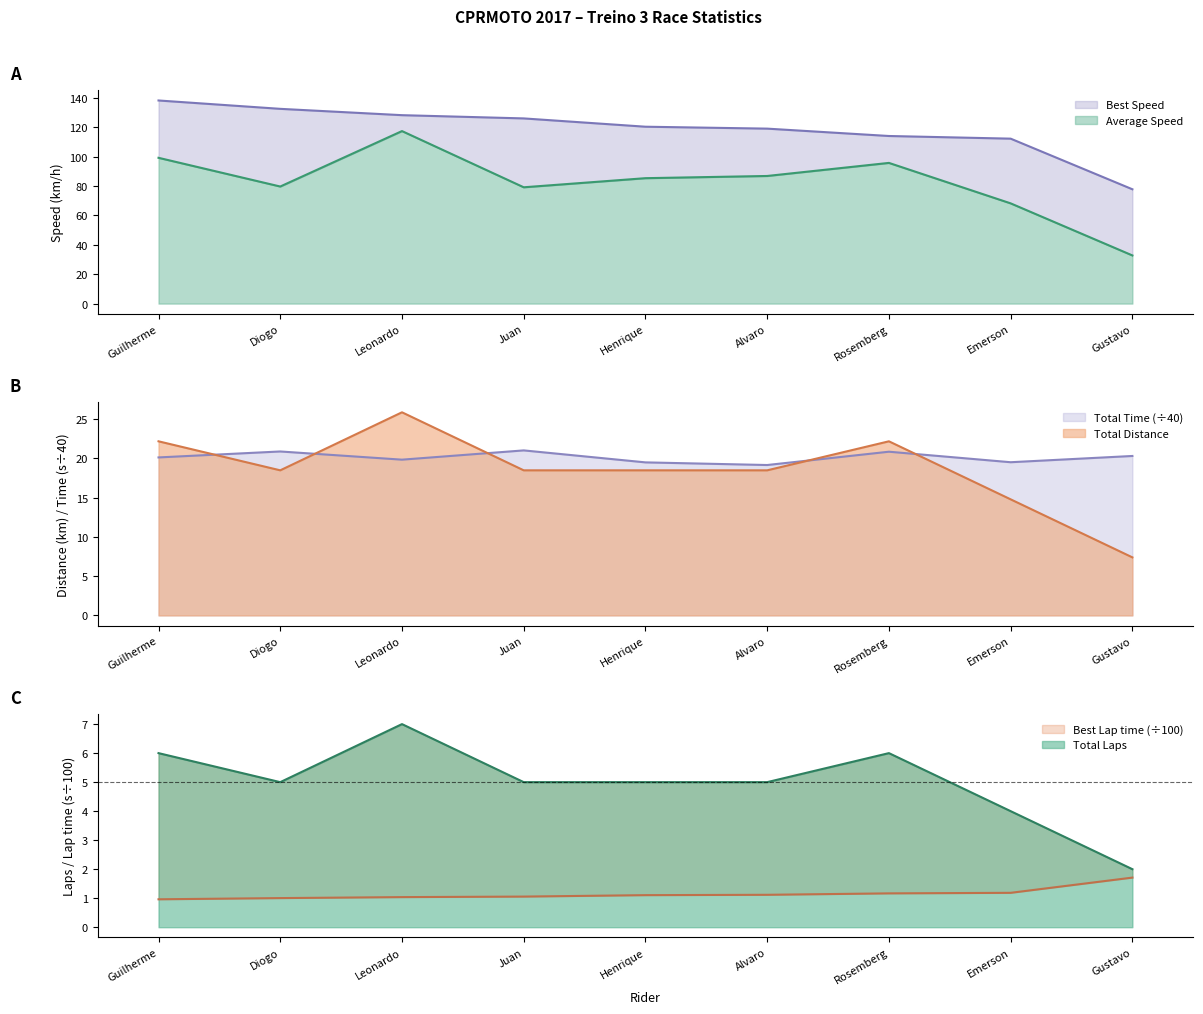

The value of Average Speed at Gustavo is 17.2. True or false?

False